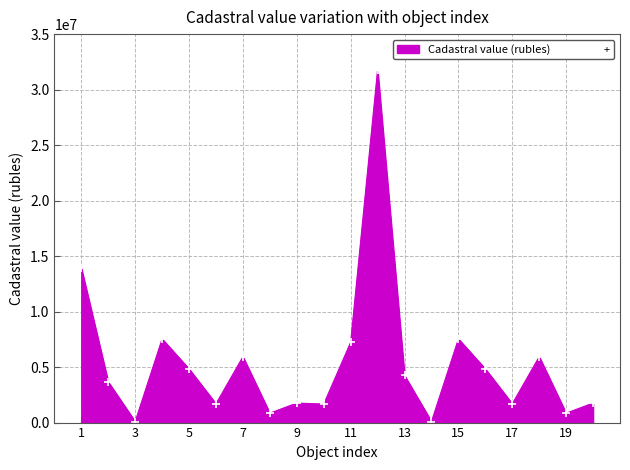

True or false: there are more than 1 points higher than both neighbors.

True